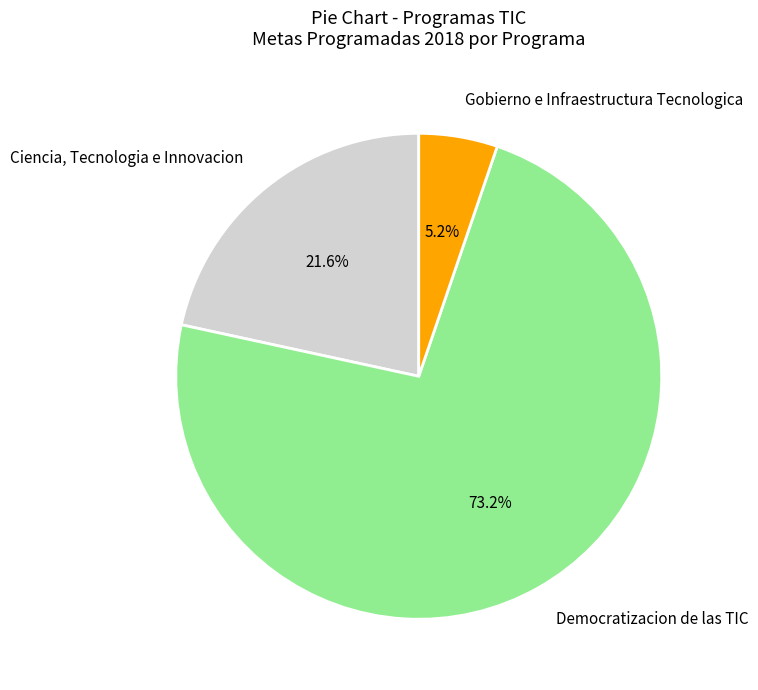

Which slice represents more than half of the pie?

Democratizacion de las TIC